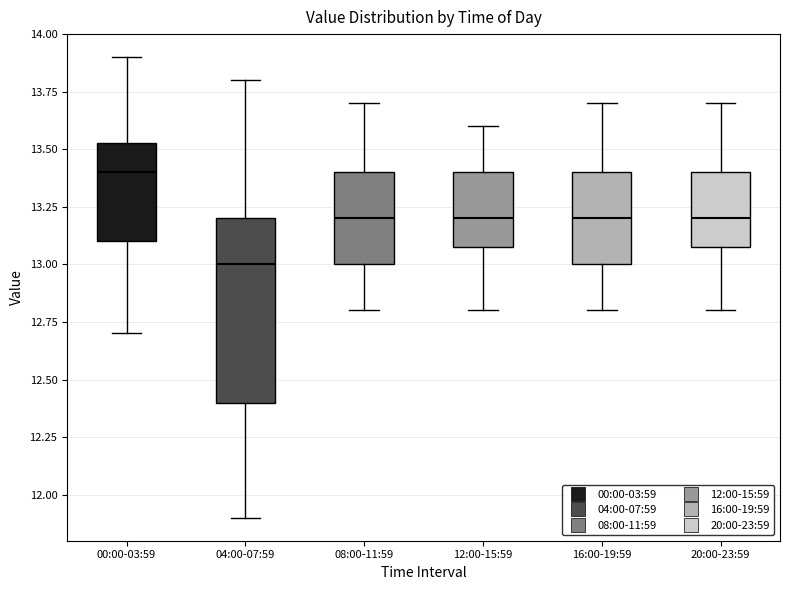

Reading left to right, read every box against the y-axis: the position of its median line, the range the box covers, and the ends of its whiskers. The values are not printed on the chart, so give them approximately, as read against the axis.

00:00-03:59: median 13.40, box 13.10 to 13.55, whiskers 12.70 to 13.90
04:00-07:59: median 13.00, box 12.40 to 13.20, whiskers 11.90 to 13.80
08:00-11:59: median 13.20, box 13.00 to 13.40, whiskers 12.80 to 13.70
12:00-15:59: median 13.20, box 13.10 to 13.40, whiskers 12.80 to 13.60
16:00-19:59: median 13.20, box 13.00 to 13.40, whiskers 12.80 to 13.70
20:00-23:59: median 13.20, box 13.10 to 13.40, whiskers 12.80 to 13.70